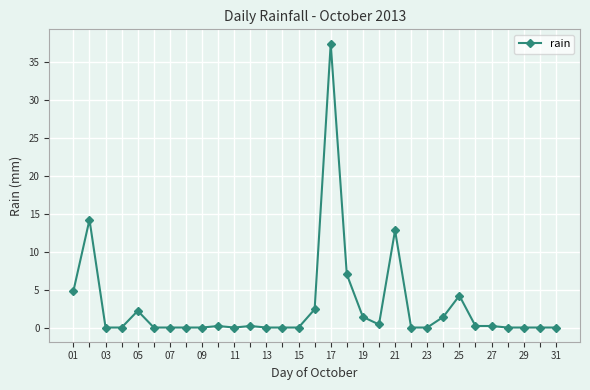

How many categories are shown in the chart?

31